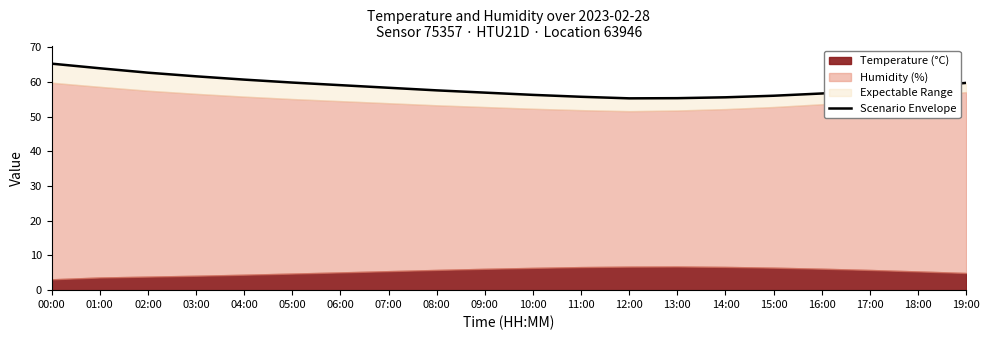

True or false: there are more than 2 points higher than both neighbors.

False